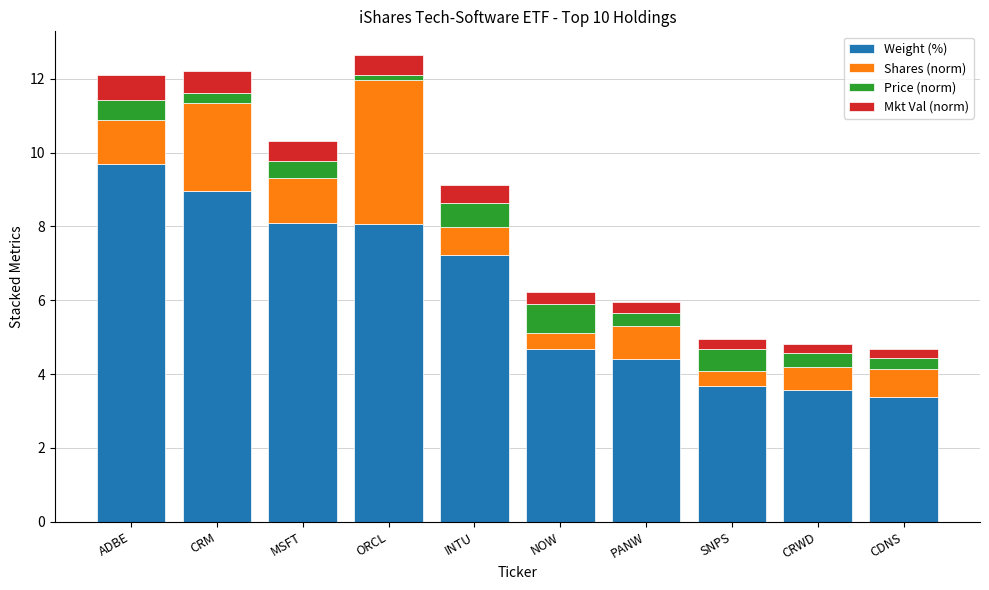

What is the minimum value for Weight (%)?

3.4